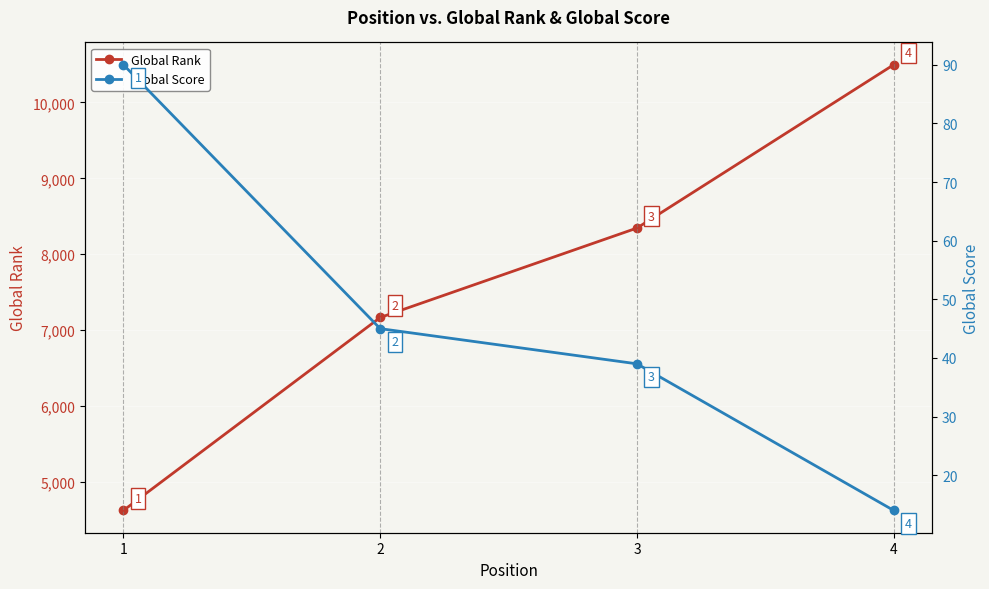

What is the total value across all series at 2?

7212